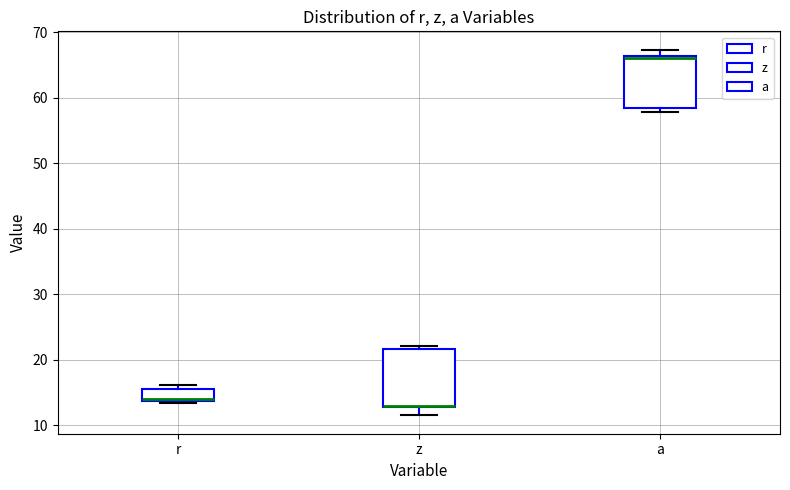

Reading left to right, transcribe this box plot: for each box, give where its median line is, the range the box spans, and where its two whiskers end, as read against the y-axis. The values are not printed on the chart, so give them approximately, as read against the axis.

r: median 14 (just above the box's lower edge), box 14 to 15, whiskers 13 to 16
z: median 13 (drawn on the box's lower edge), box 13 to 22, whiskers 11 to 22 (just above the box's upper edge)
a: median 66 (just below the box's upper edge), box 58 to 66, whiskers 58 (just below the box's lower edge) to 67